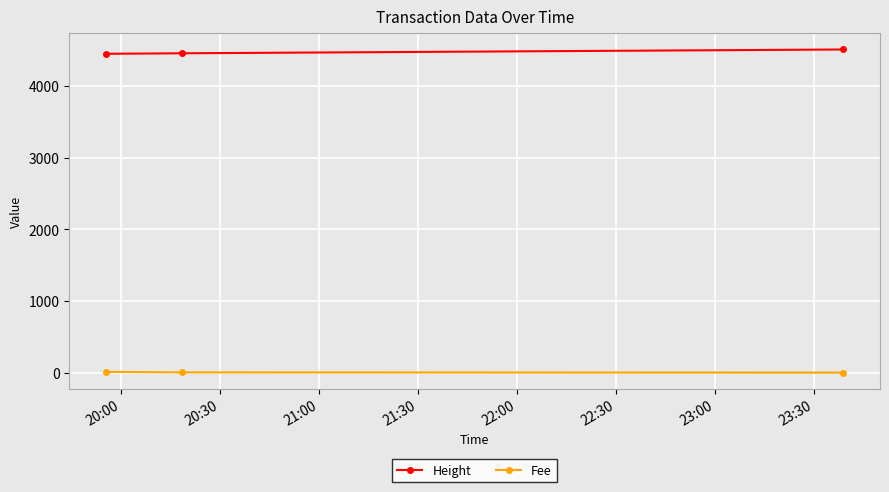

How many data points in Height are less than 4456?

1